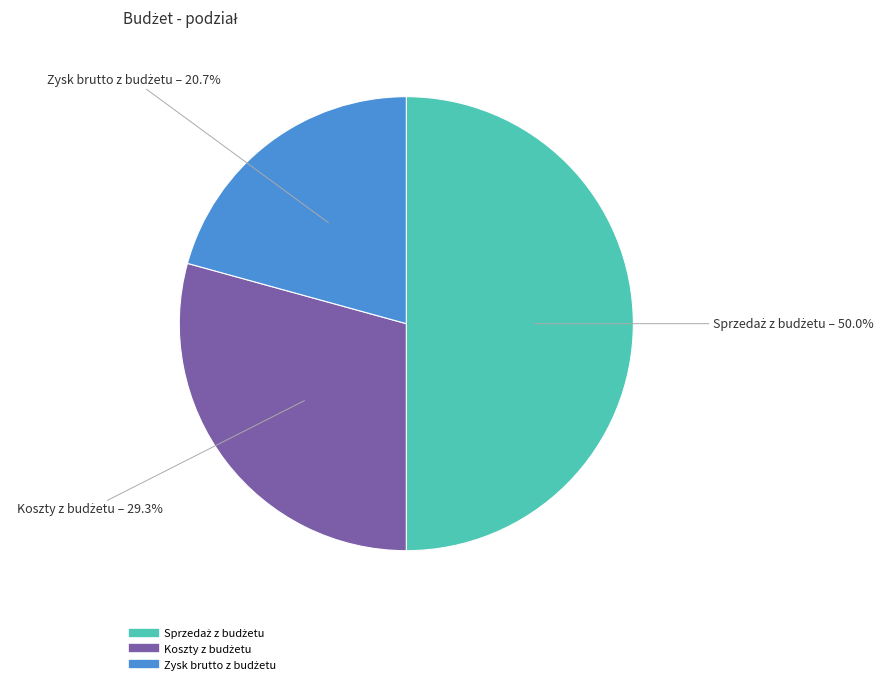

To the nearest percent, what percentage of the pie is Koszty z budżetu?

29%